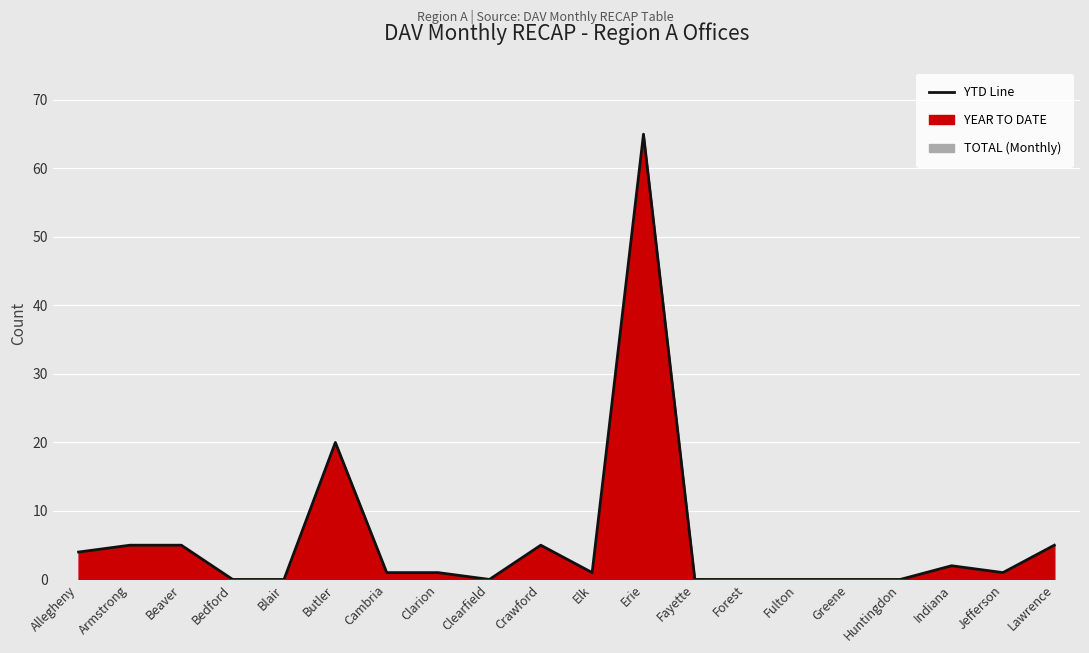

What is the label of the 4th point from the right?

Huntingdon